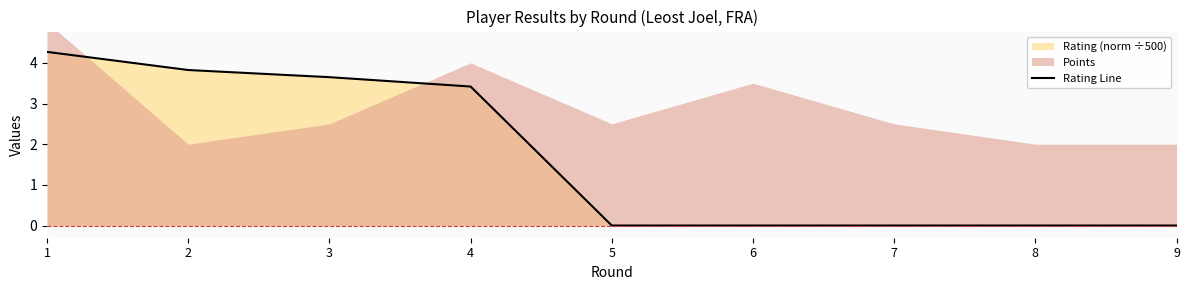

True or false: the data shows 0.0 at 6.

True